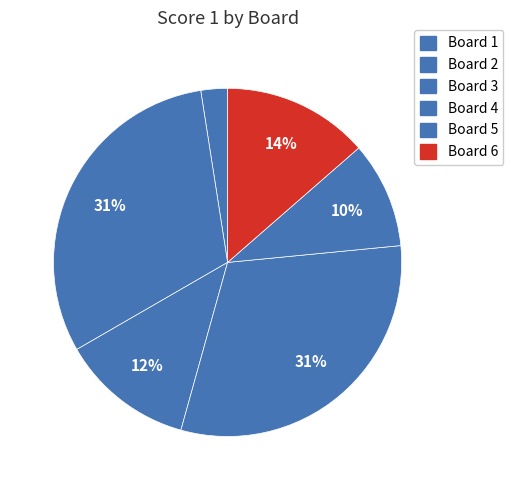

Count the number of slices in the pie.

6